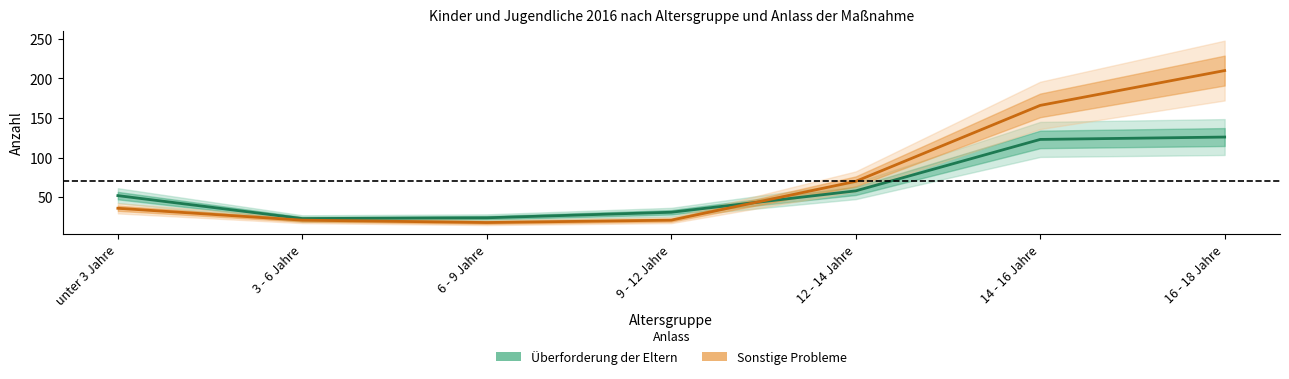

What is the difference between the second highest and second lowest values in the Sonstige Probleme series?

145